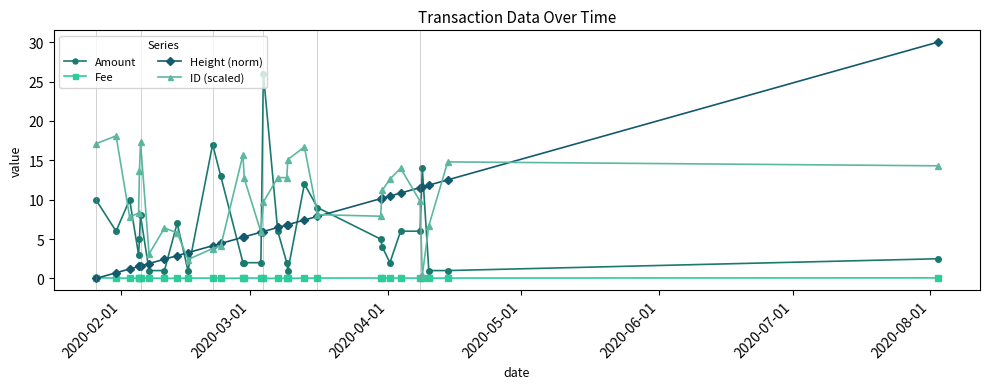

Which series has the largest range (max minus min)?

Height (norm)